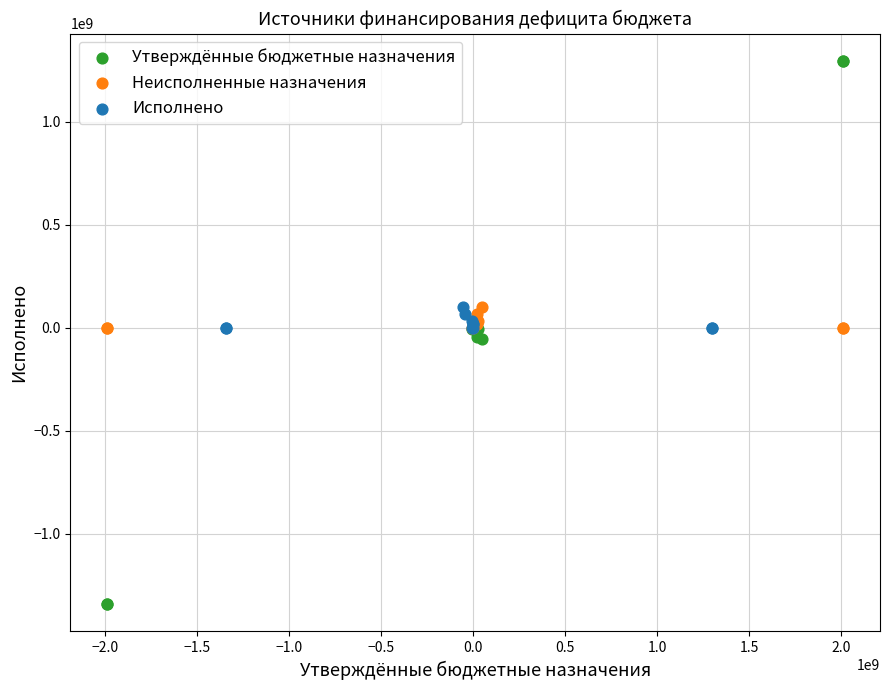

Which series reaches the maximum Y coordinate?

Утверждённые бюджетные назначения